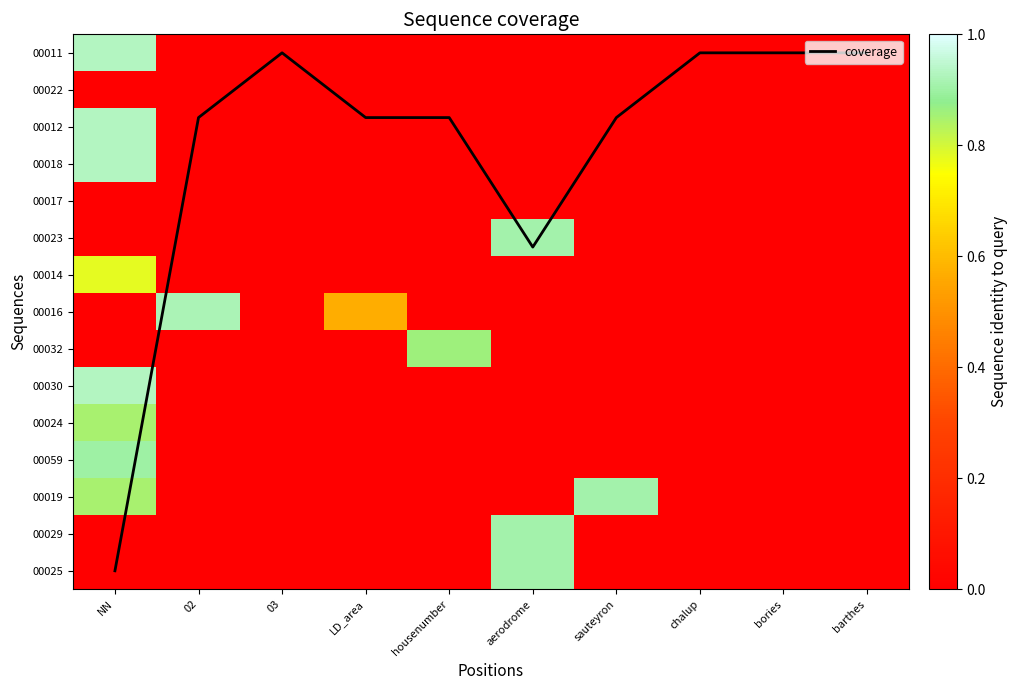

Is the value of 00059 at bories greater than the value of 00014 at 03?

No